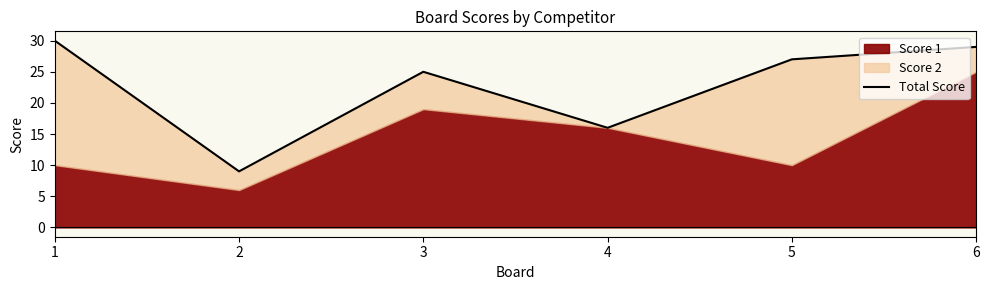

What is the minimum value shown in the chart?

9